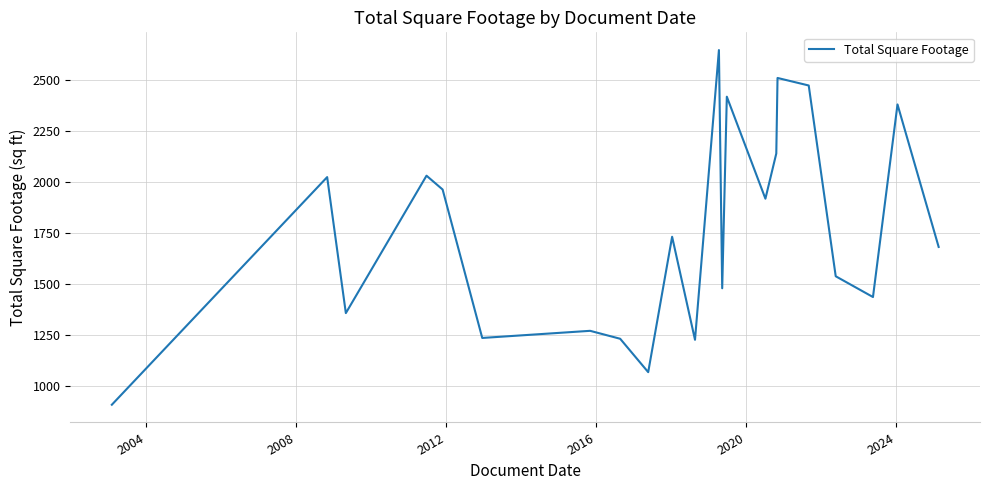

What is the greatest value displayed?

2648